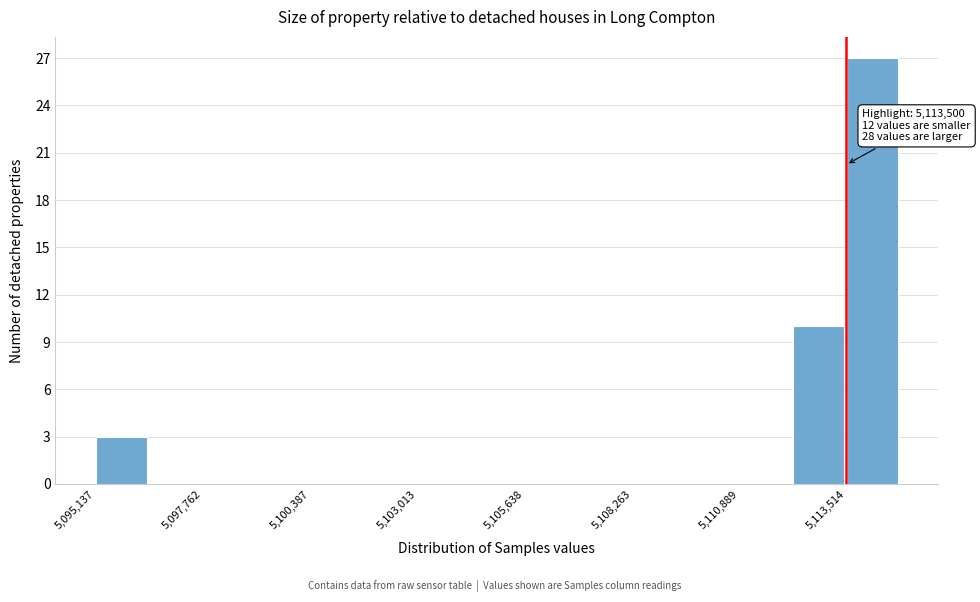

Around what value on the x-axis is the tallest bar? Give the approximate position of its centre, as read against the axis.

5114000